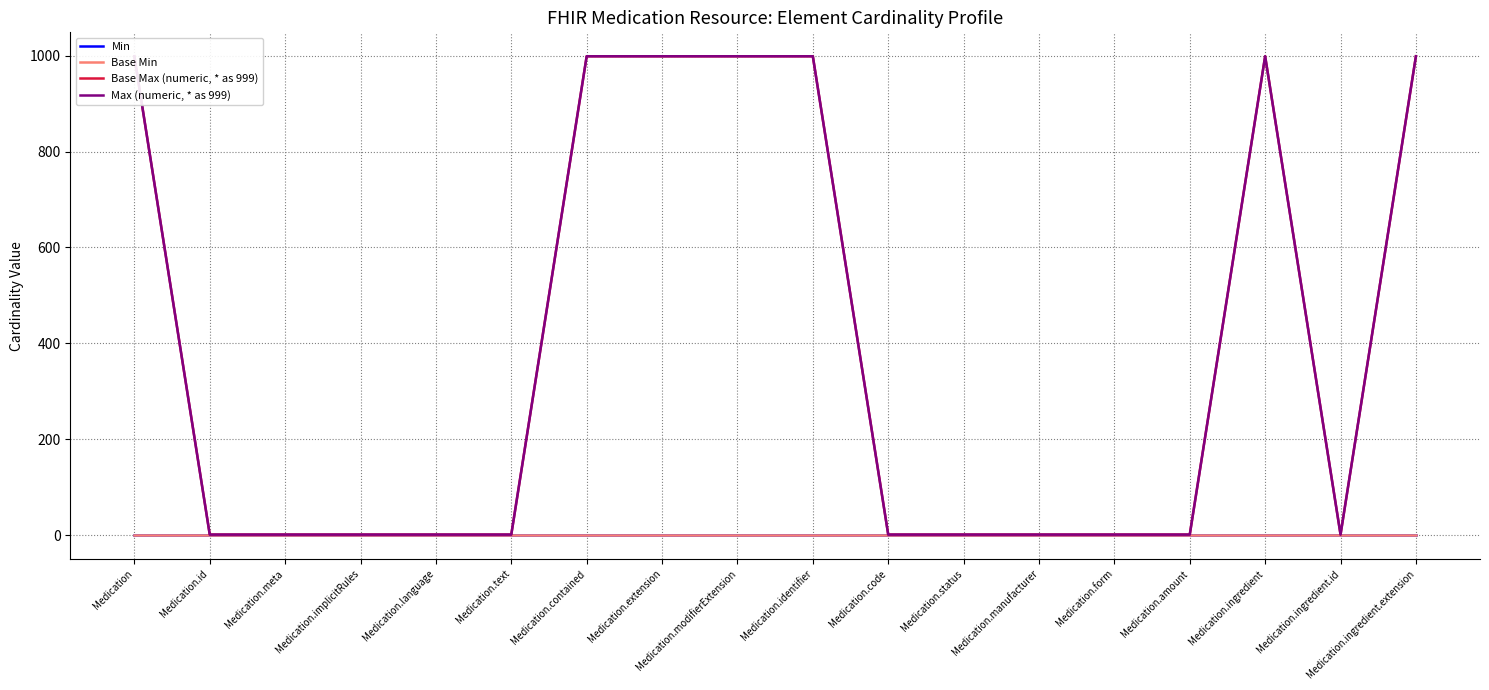

What is the difference between the Base Max (numeric, * as 999) values at Medication.modifierExtension and Medication.code?

998